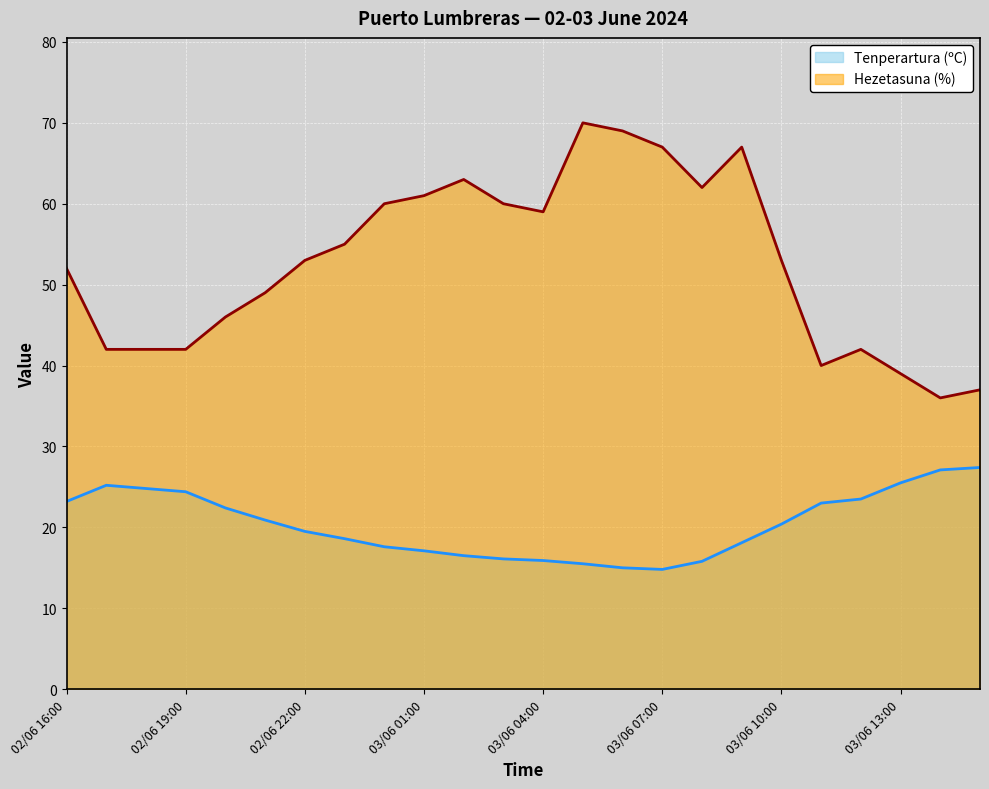

Rank the series by their average value, from lowest to highest.

Tenperartura (ºC), Hezetasuna (%)